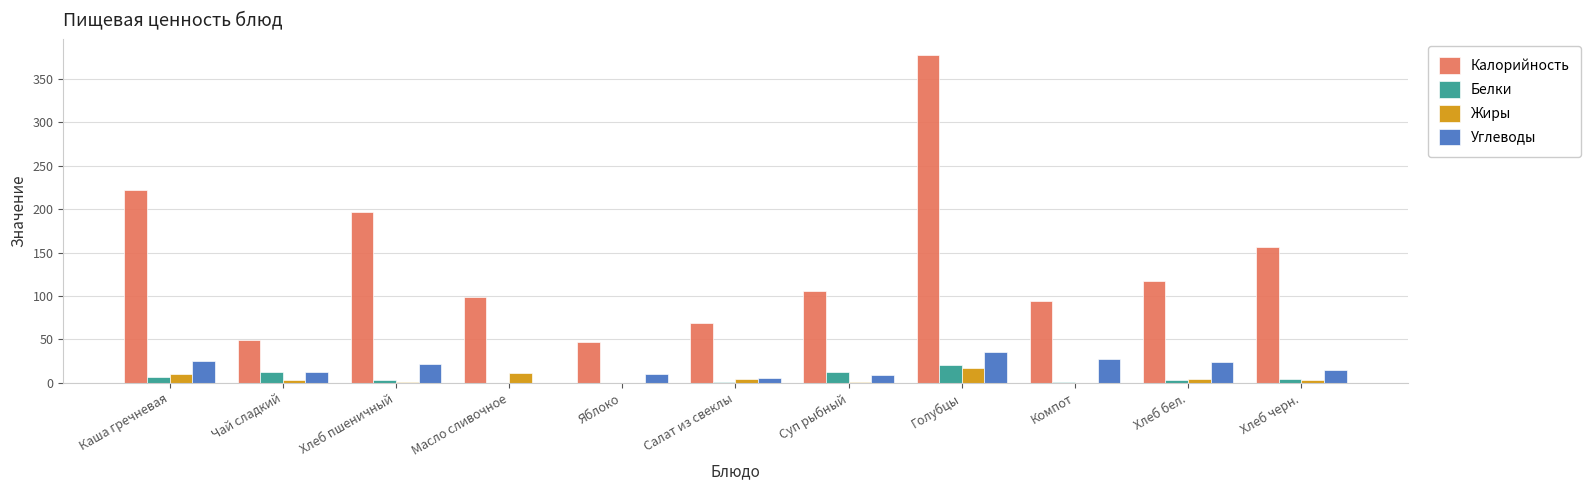

Between Хлеб пшеничный and Салат из свеклы, which series saw the biggest shift?

Калорийность